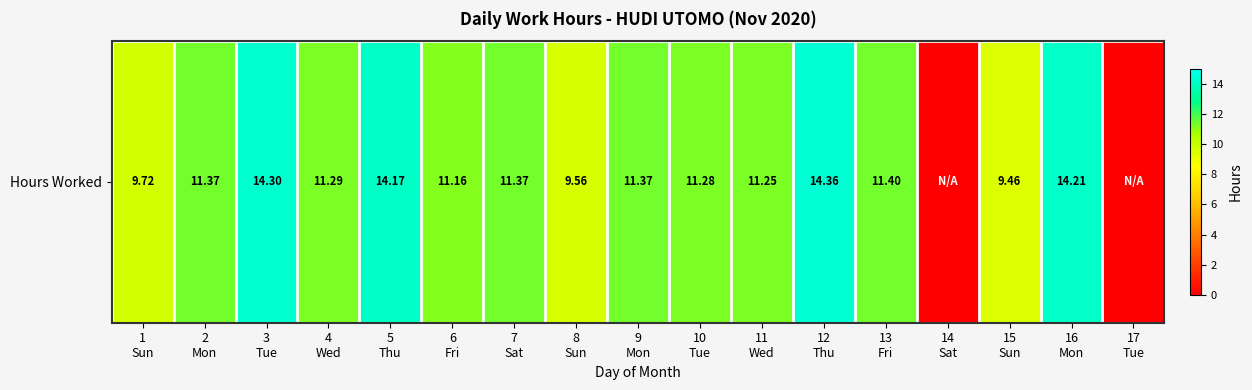

Rank the categories by value from lowest to highest.

14
Sat, 17
Tue, 15
Sun, 8
Sun, 1
Sun, 6
Fri, 11
Wed, 10
Tue, 4
Wed, 2
Mon, 7
Sat, 9
Mon, 13
Fri, 5
Thu, 16
Mon, 3
Tue, 12
Thu